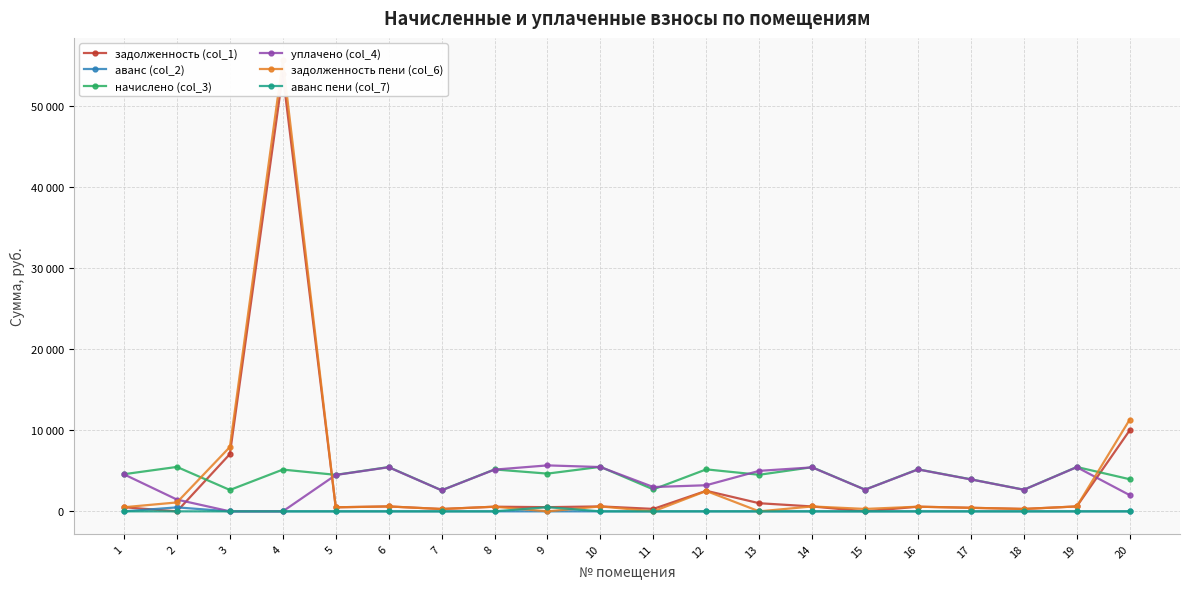

Where is the first local minimum for уплачено (col_4)?

7